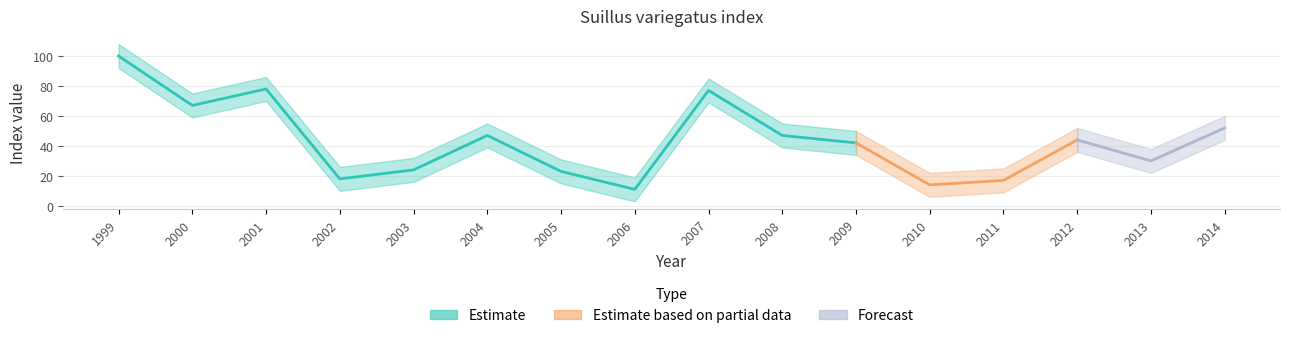

Which label corresponds to the largest value in the chart?

1999